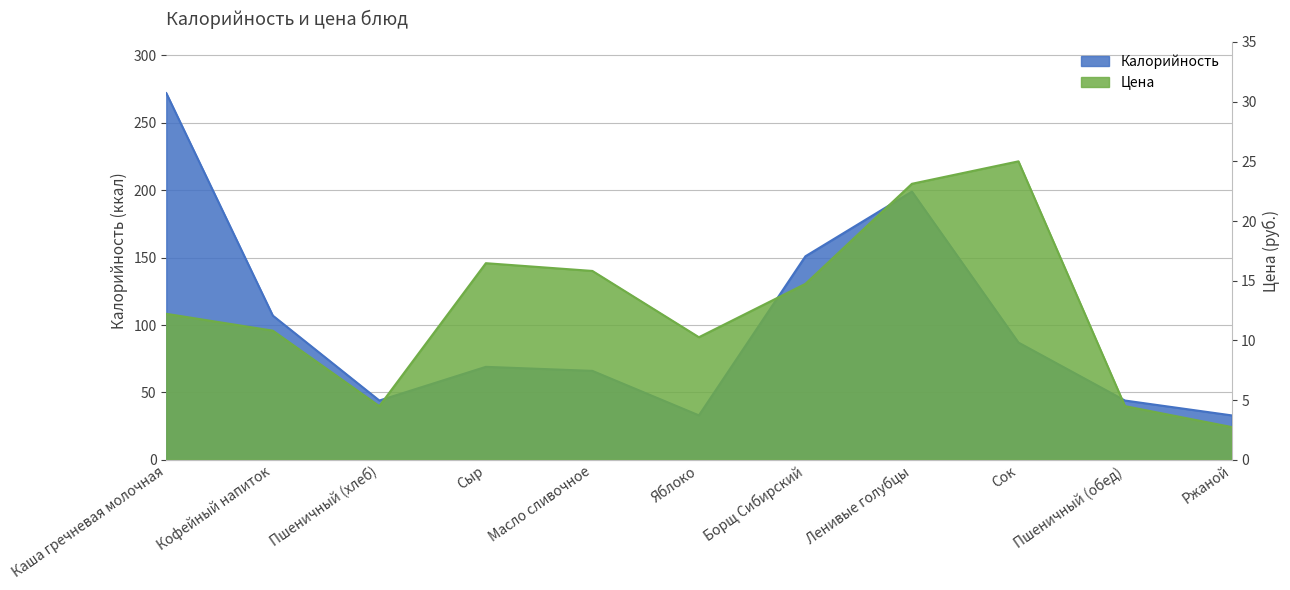

What is the difference between the Цена values at Кофейный напиток and Масло сливочное?

5.0